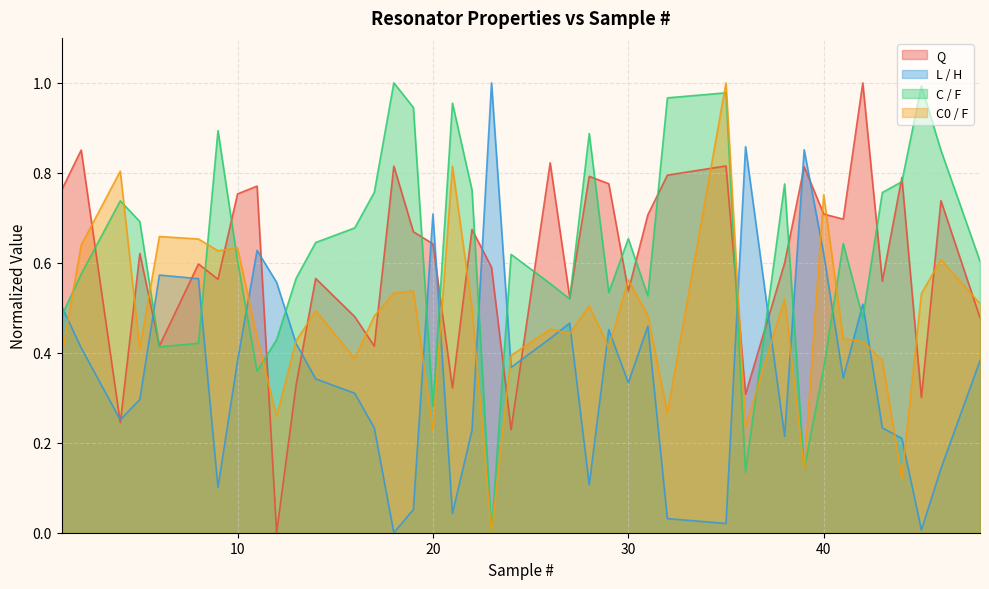

List the series in order of their overall mean, lowest first.

L / H, Q